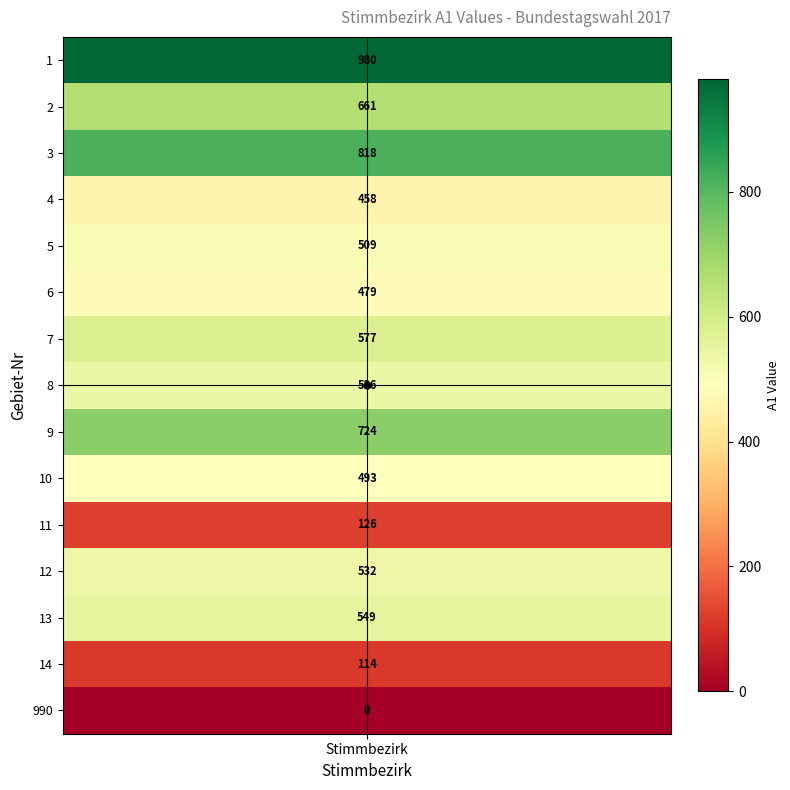

Which has a higher value, Stimmbezirk 2 or Stimmbezirk 4?

Stimmbezirk 2